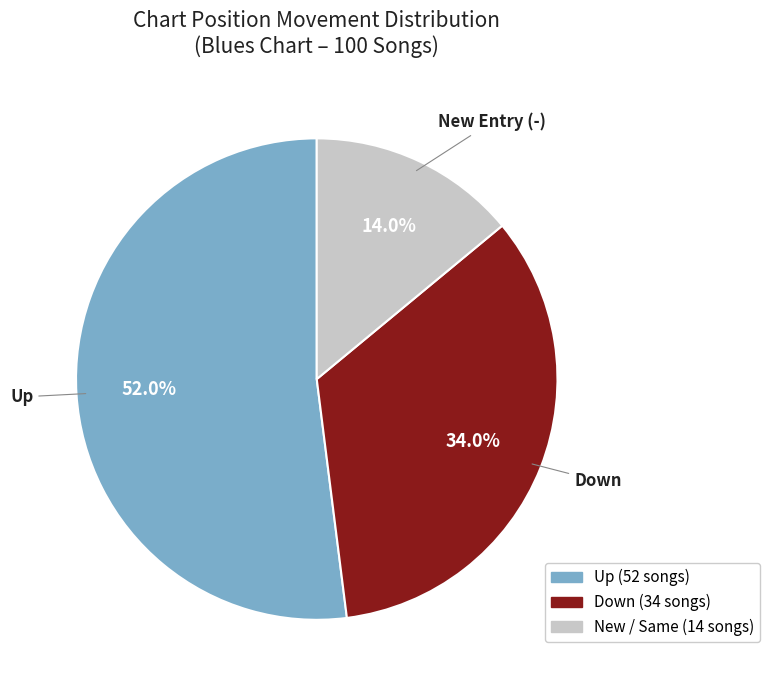

How many segments does this pie chart have?

3